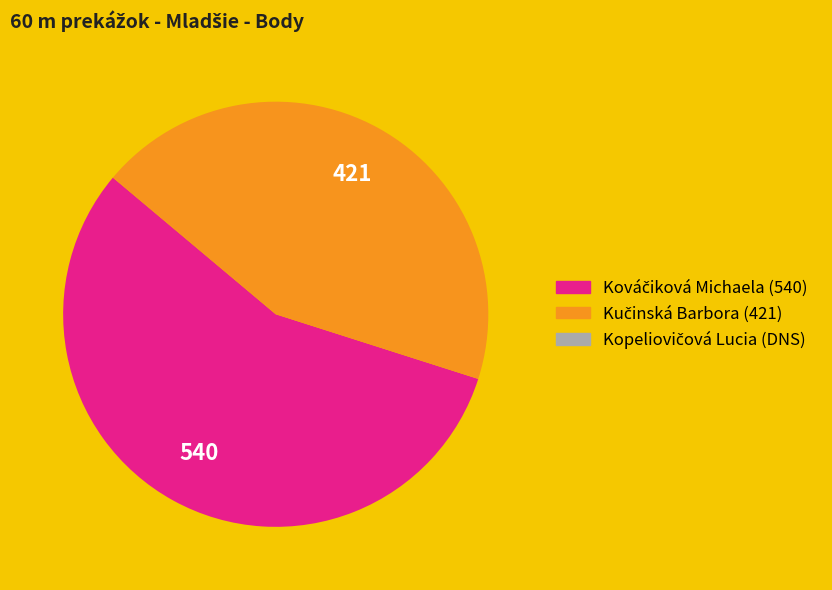

Count the number of slices in the pie.

2